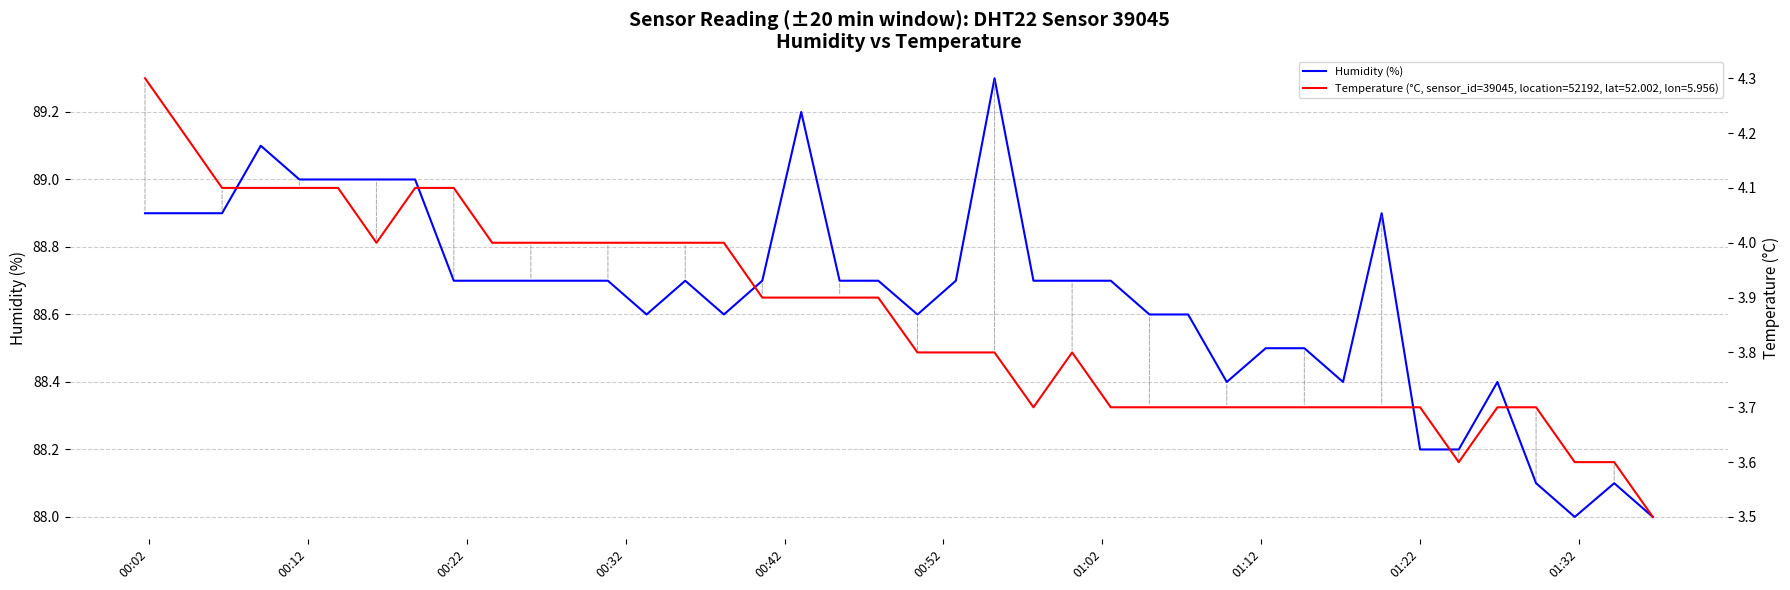

What is the maximum value for Humidity (%)?

89.3